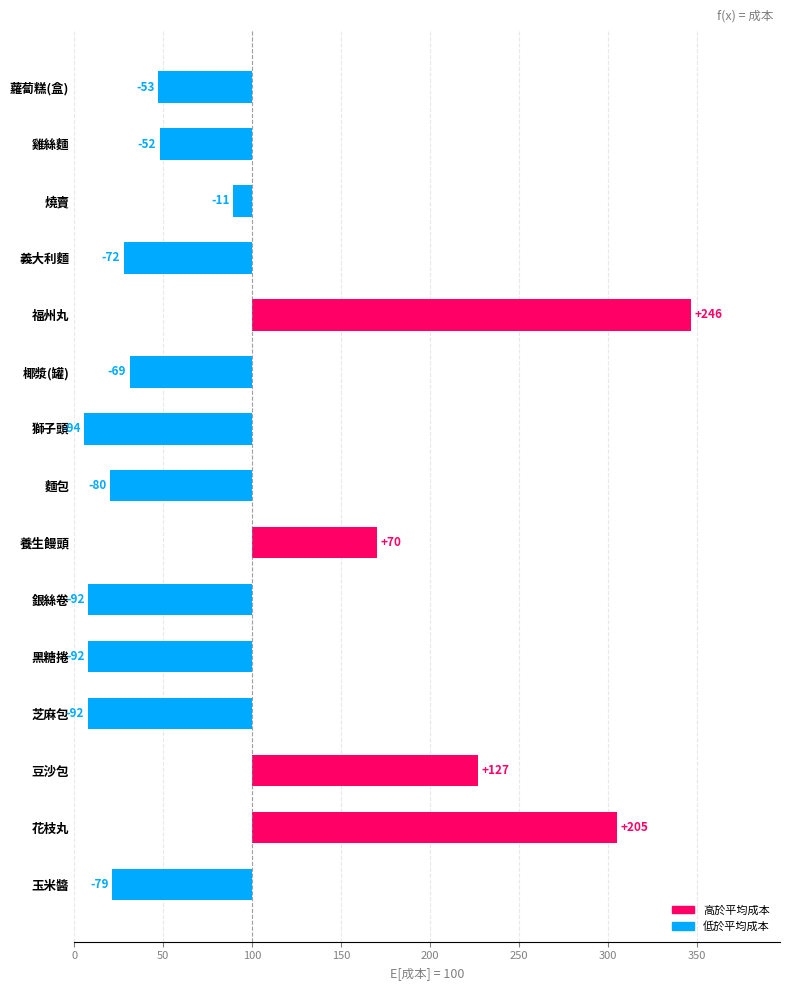

How many negative values are there?

11